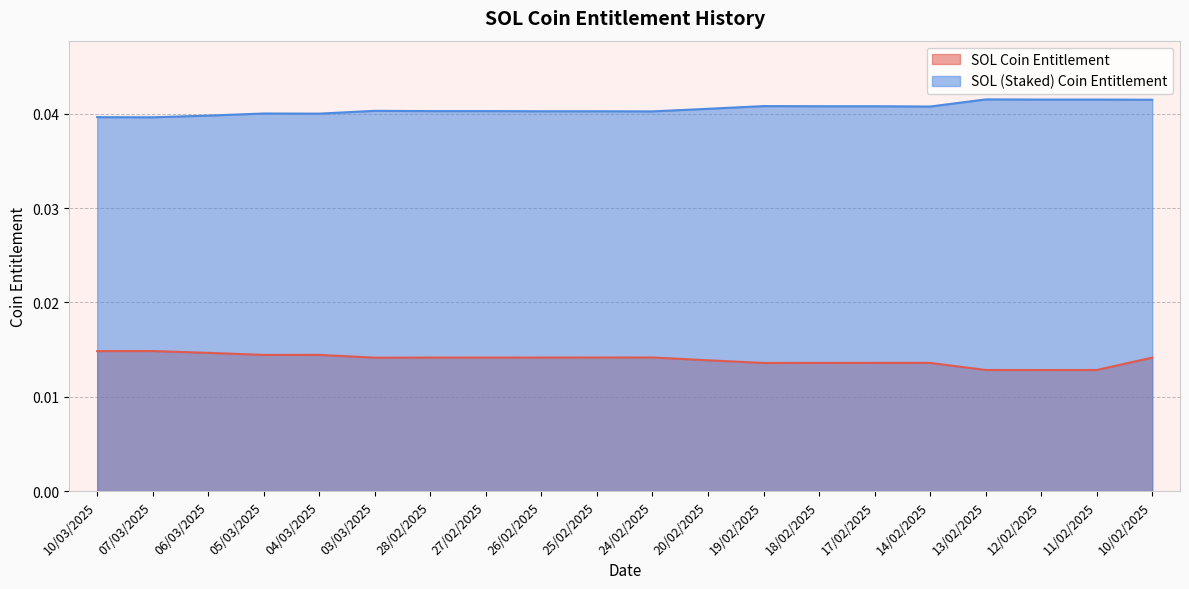

At which label does SOL (Staked) Coin Entitlement reach its peak?

13/02/2025